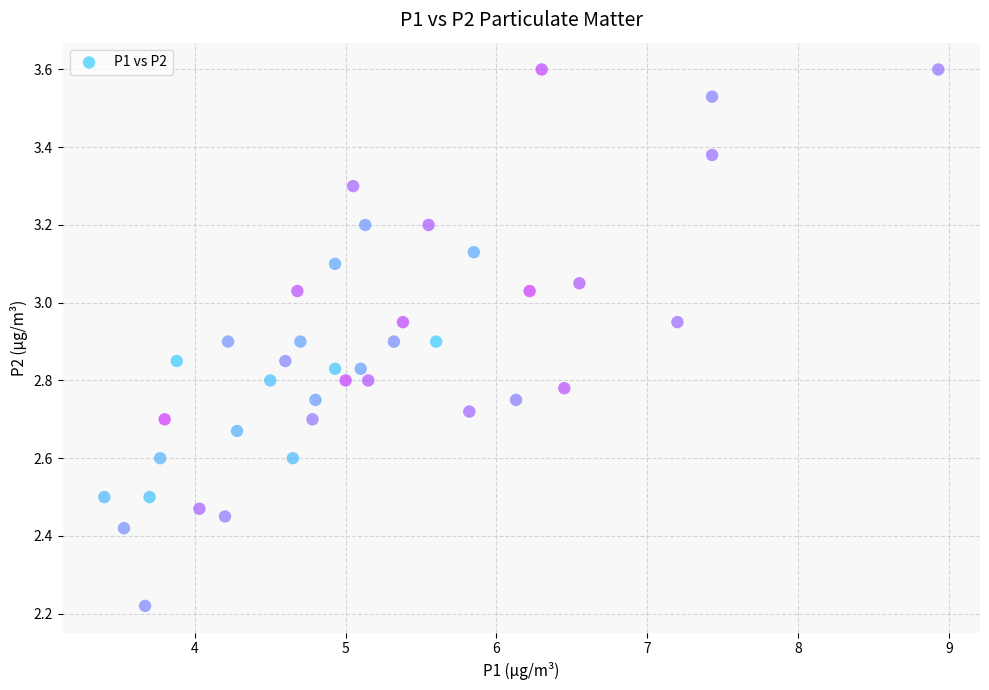

What is the range of X values (max minus min)?

5.5